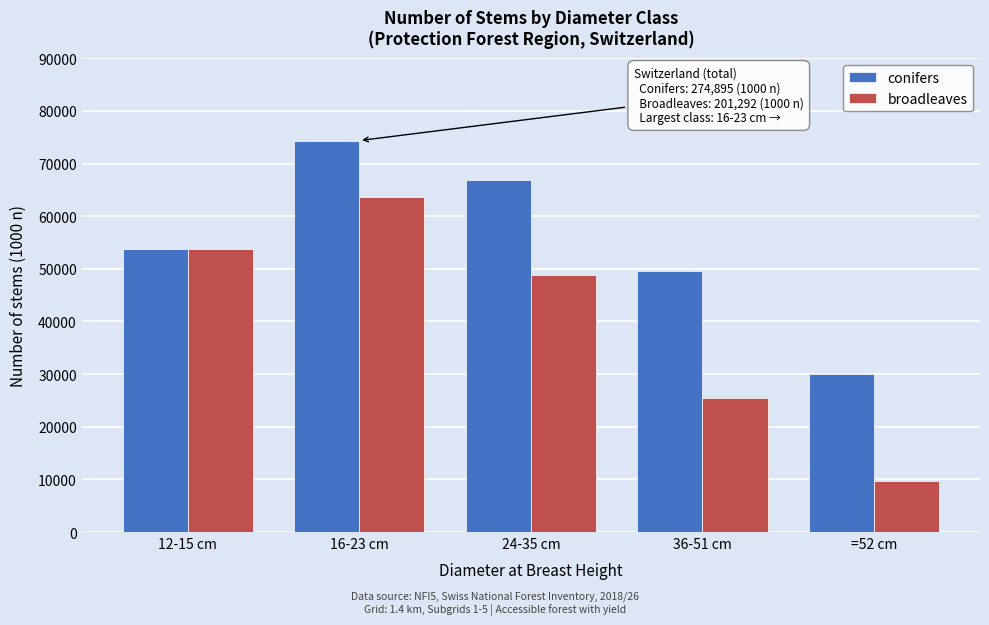

Reading left to right, list all the values displayed in this chart.

conifers: 12-15 cm=53861	16-23 cm=74370	24-35 cm=66937	36-51 cm=49684	=52 cm=30044
broadleaves: 12-15 cm=53776	16-23 cm=63556	24-35 cm=48885	36-51 cm=25402	=52 cm=9672